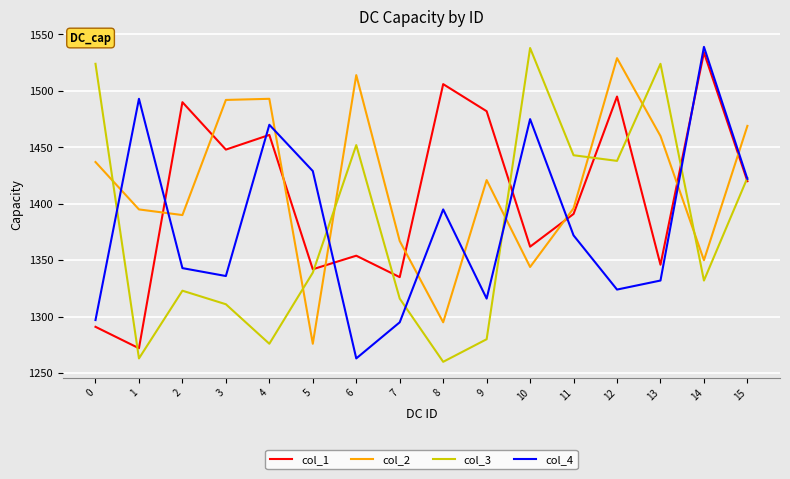

Rank the series at 8 from highest to lowest value.

col_1, col_4, col_2, col_3